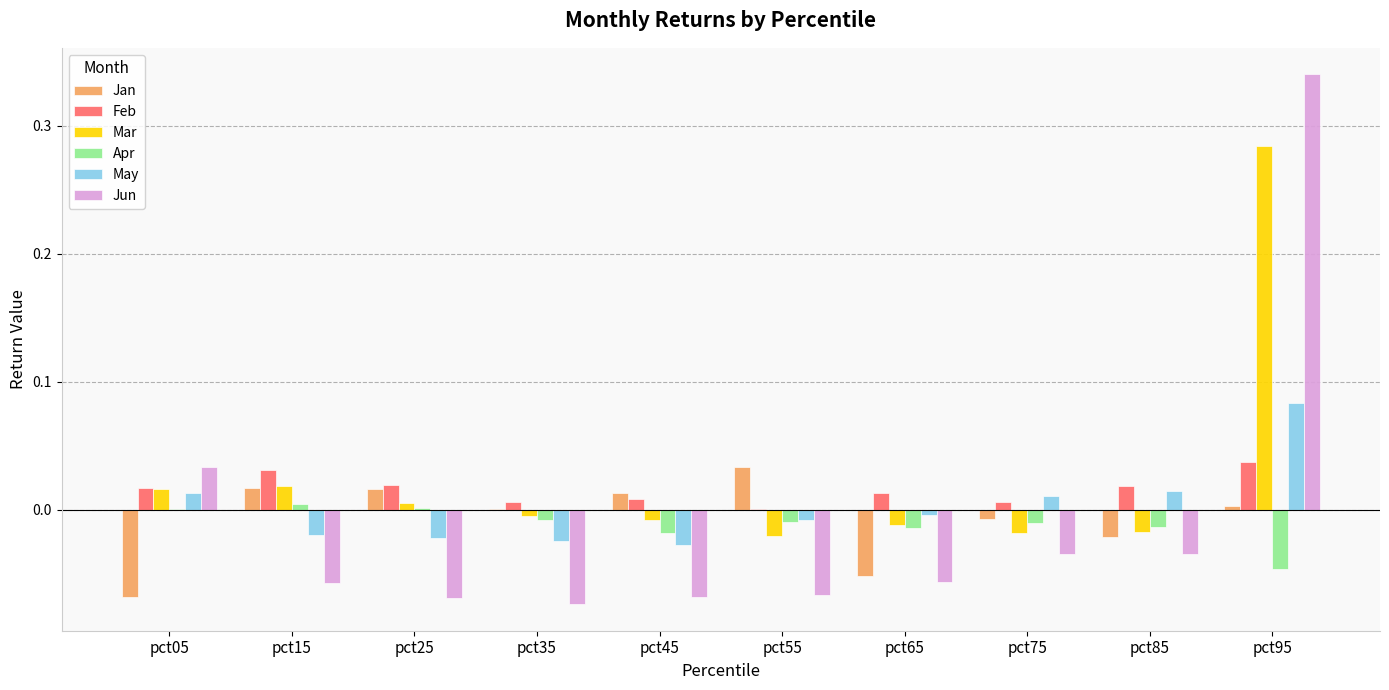

Is it true that Feb equals 0.0 at pct85?

True